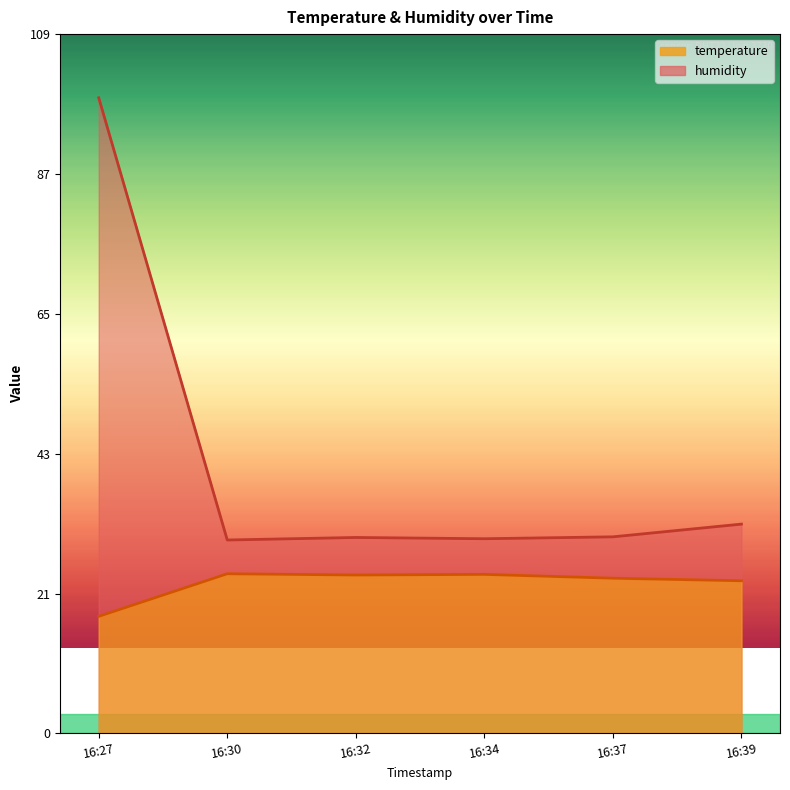

What are all the series names shown in the legend?

temperature, humidity